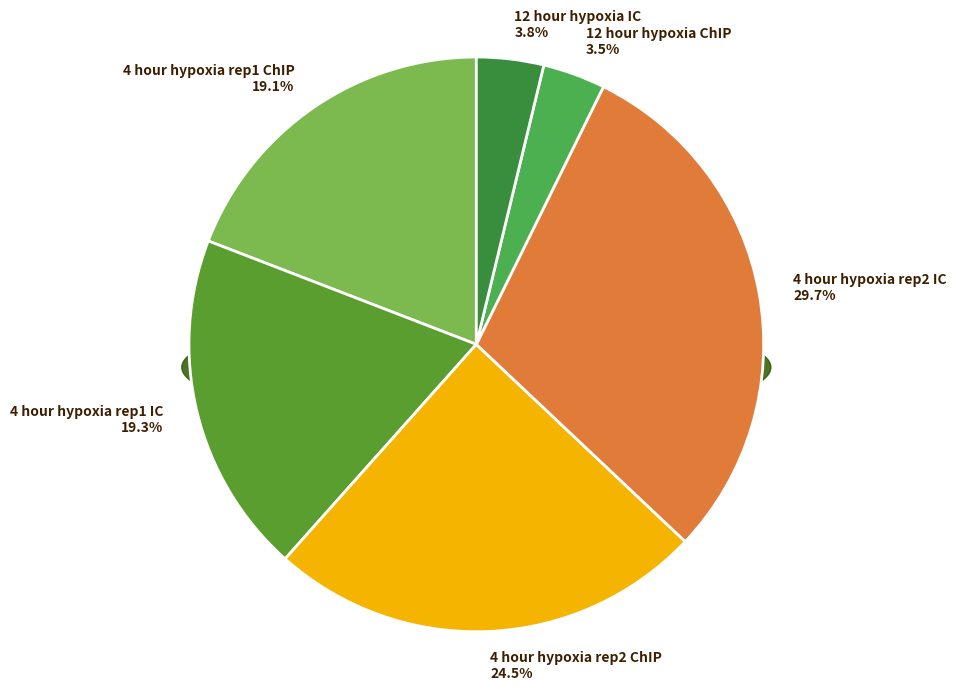

How many slices are in this pie chart?

6